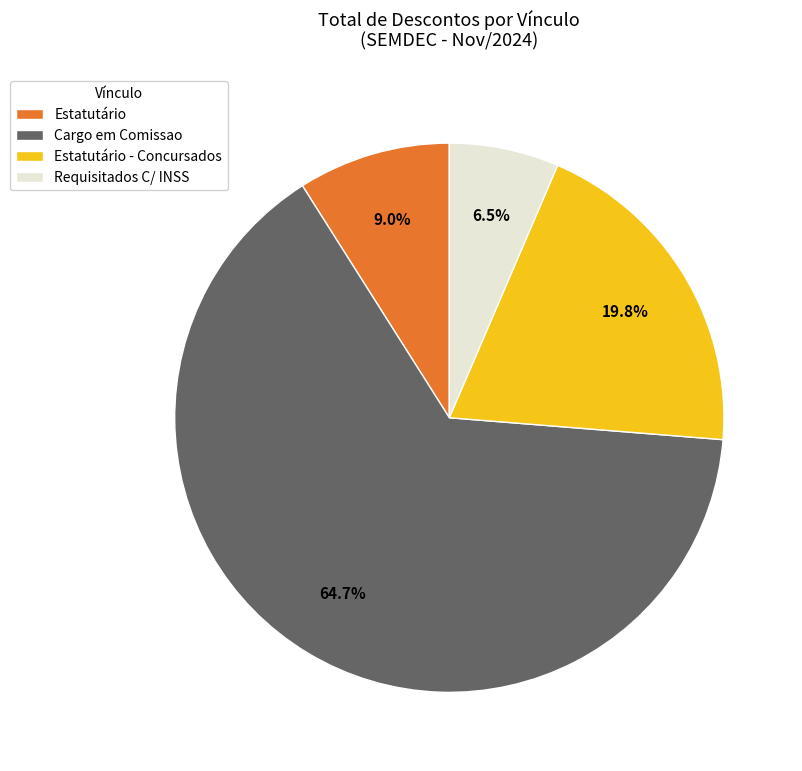

How many segments does this pie chart have?

4